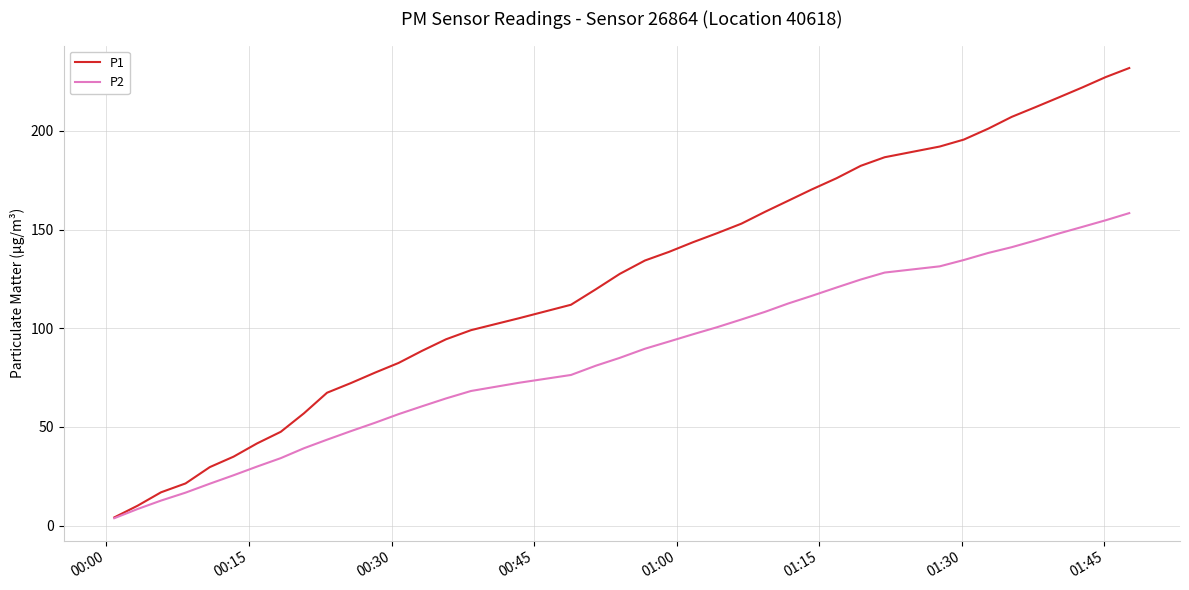

Rank the series by their average value, from highest to lowest.

P1, P2